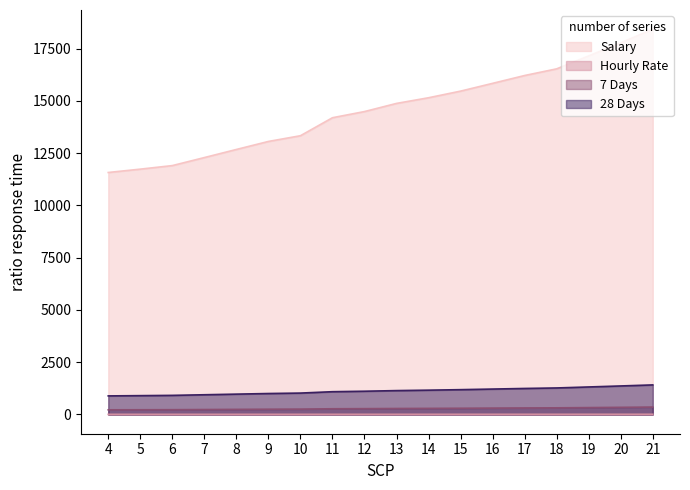

Is it true that Hourly Rate equals 4.1 at 10?

False